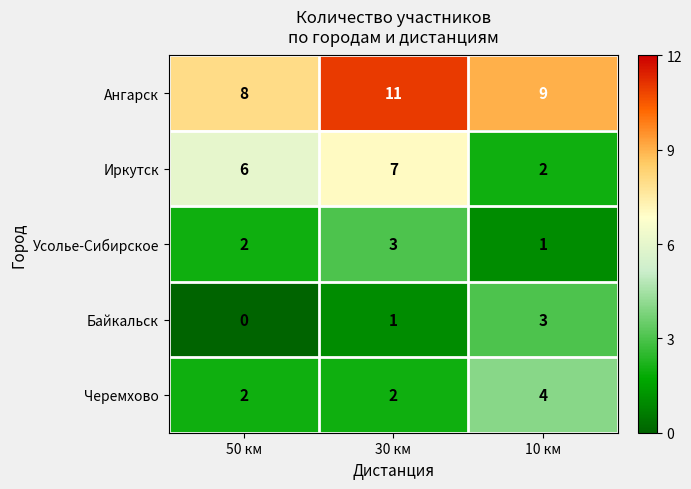

At which category is the sum across all series the highest?

30 км